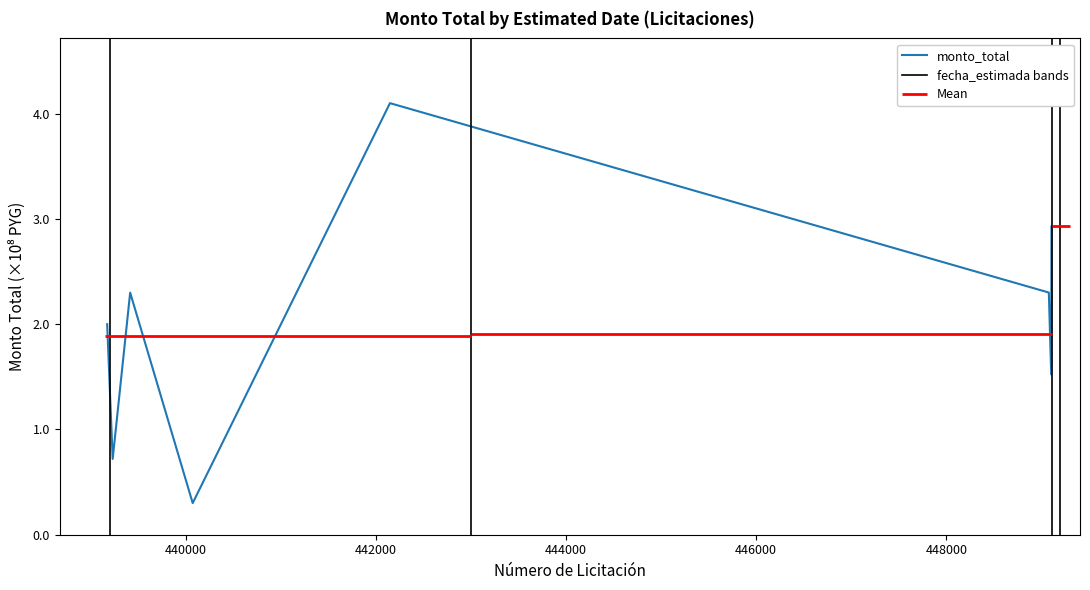

Between 2024-08-31 (449104) and 2024-12-31 (449107), which is larger?

2024-12-31 (449107)